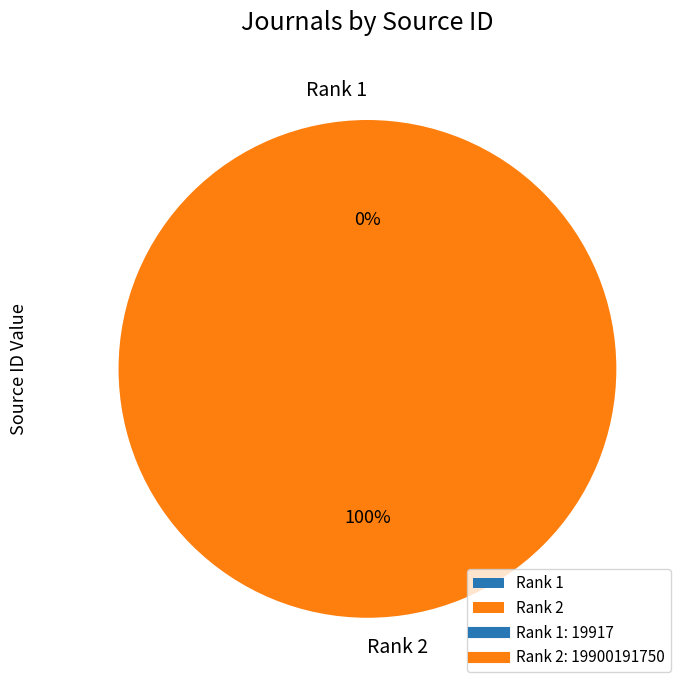

Is there any slice that represents more than half of the pie?

Yes